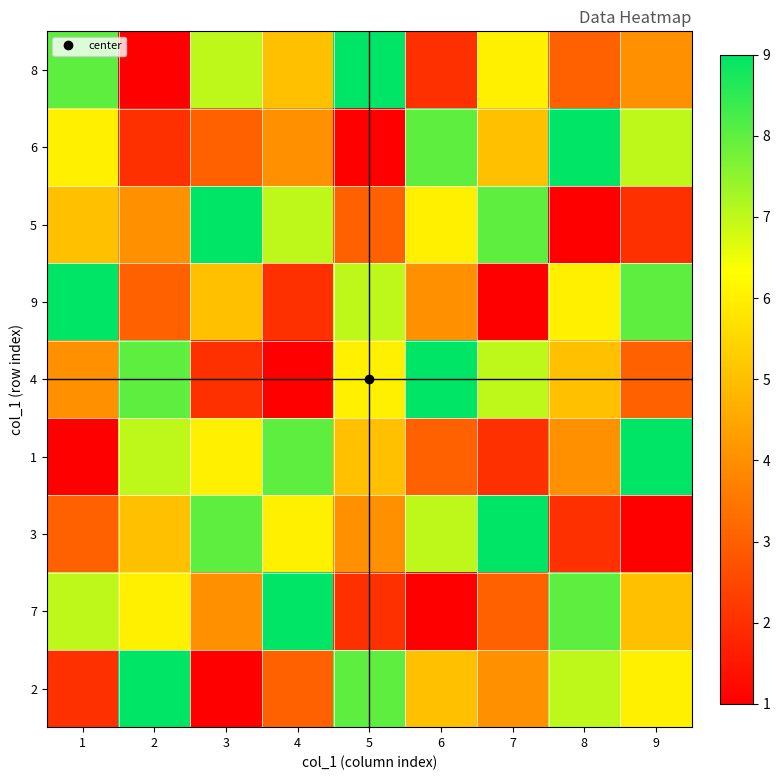

At 1, list the series in order from smallest to largest.

1, 2, 3, 4, 5, 6, 7, 8, 9